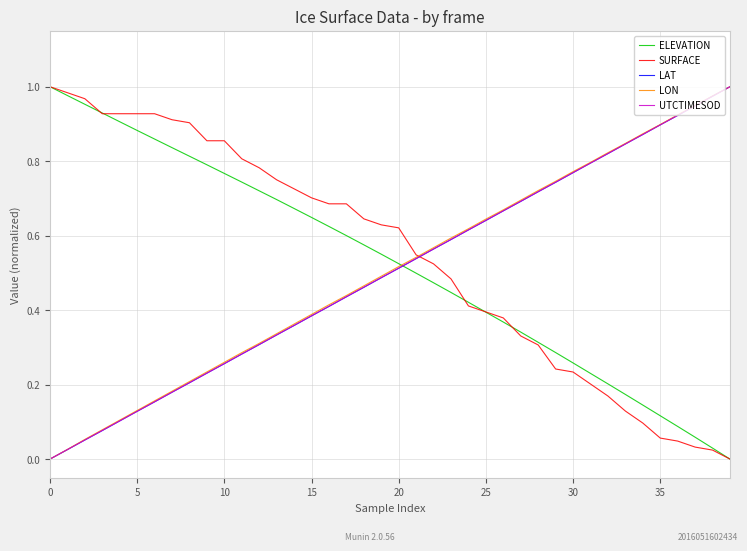

Which series has the largest total across all categories?

SURFACE